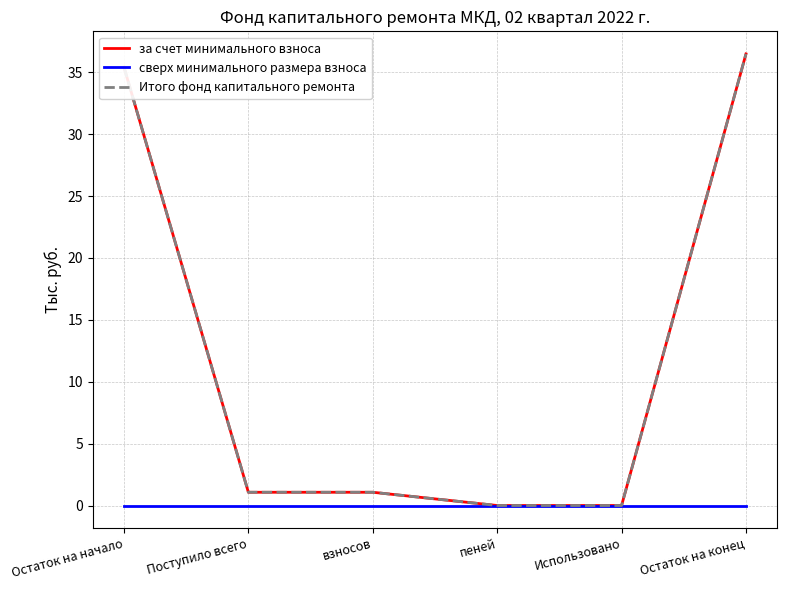

Does the chart display data point markers on the line(s)?

No